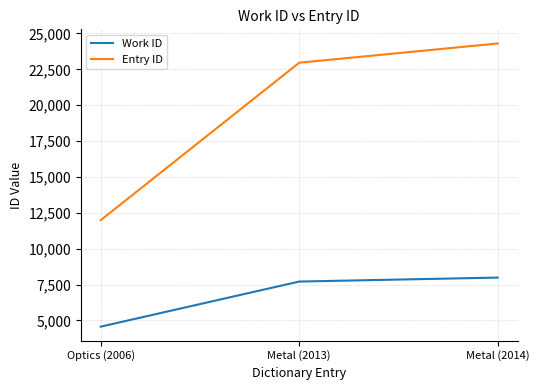

Which category has the highest value across all series?

Metal (2014)